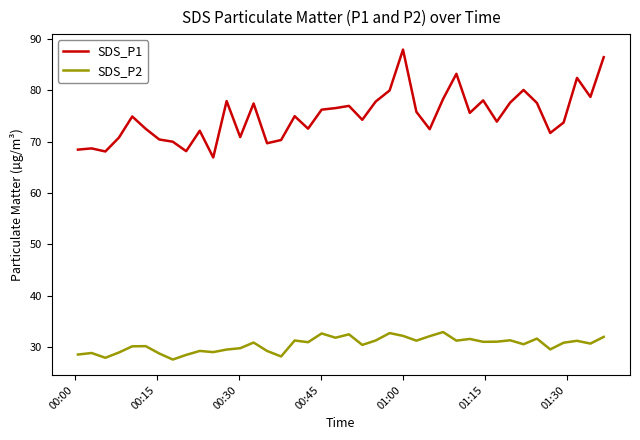

List the series in order of their overall mean, lowest first.

SDS_P2, SDS_P1